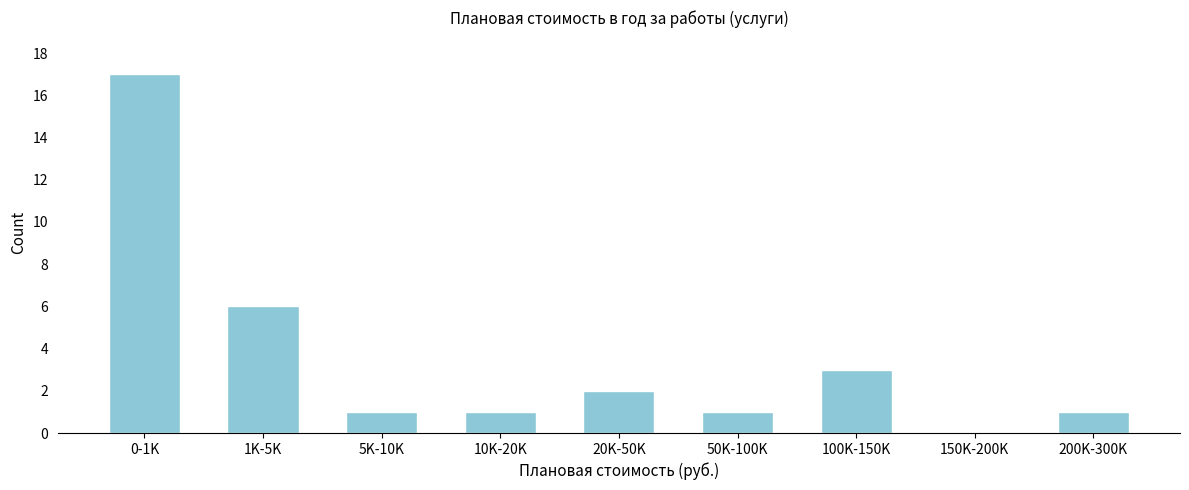

Reading right to left, transcribe all the data shown in this chart.

200K-300K=1	150K-200K=0	100K-150K=3	50K-100K=1	20K-50K=2	10K-20K=1	5K-10K=1	1K-5K=6	0-1K=17